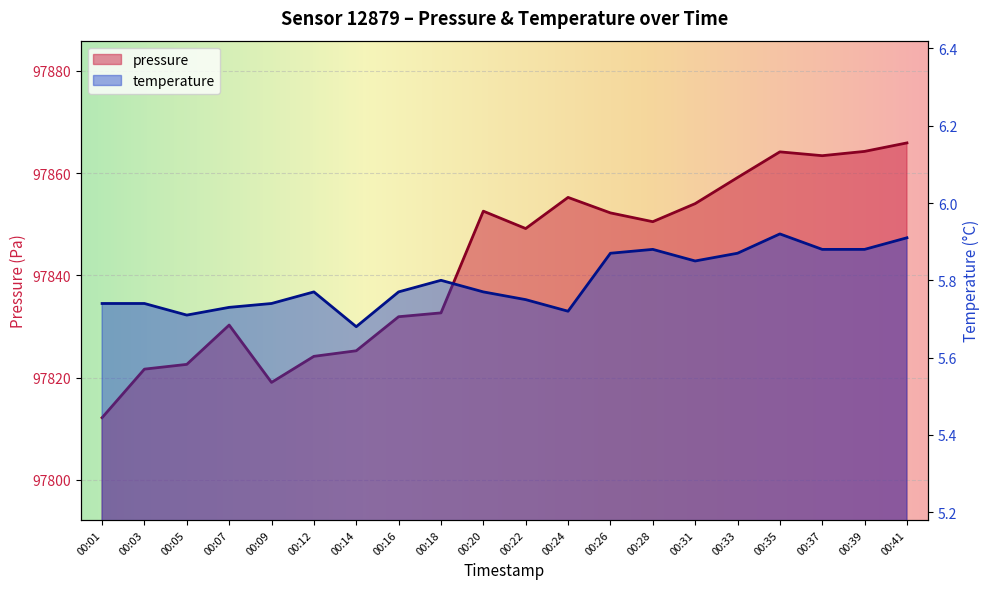

Reading left to right, what are all the values shown in this chart?

pressure: 00:01=97812.2	00:03=97821.7	00:05=97822.6	00:07=97830.3	00:09=97819.1	00:12=97824.2	00:14=97825.2	00:16=97831.9	00:18=97832.7	00:20=97852.6	00:22=97849.2	00:24=97855.2	00:26=97852.2	00:28=97850.5	00:31=97854.0	00:33=97859.1	00:35=97864.2	00:37=97863.4	00:39=97864.2	00:41=97865.9
temperature: 00:01=5.7	00:03=5.7	00:05=5.7	00:07=5.7	00:09=5.7	00:12=5.8	00:14=5.7	00:16=5.8	00:18=5.8	00:20=5.8	00:22=5.8	00:24=5.7	00:26=5.9	00:28=5.9	00:31=5.8	00:33=5.9	00:35=5.9	00:37=5.9	00:39=5.9	00:41=5.9